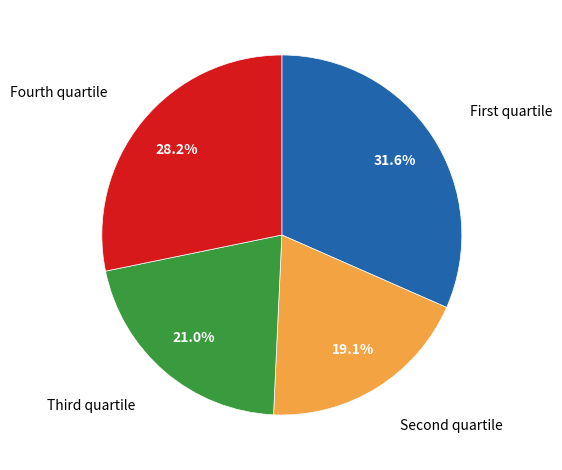

Does any single category account for the majority?

No